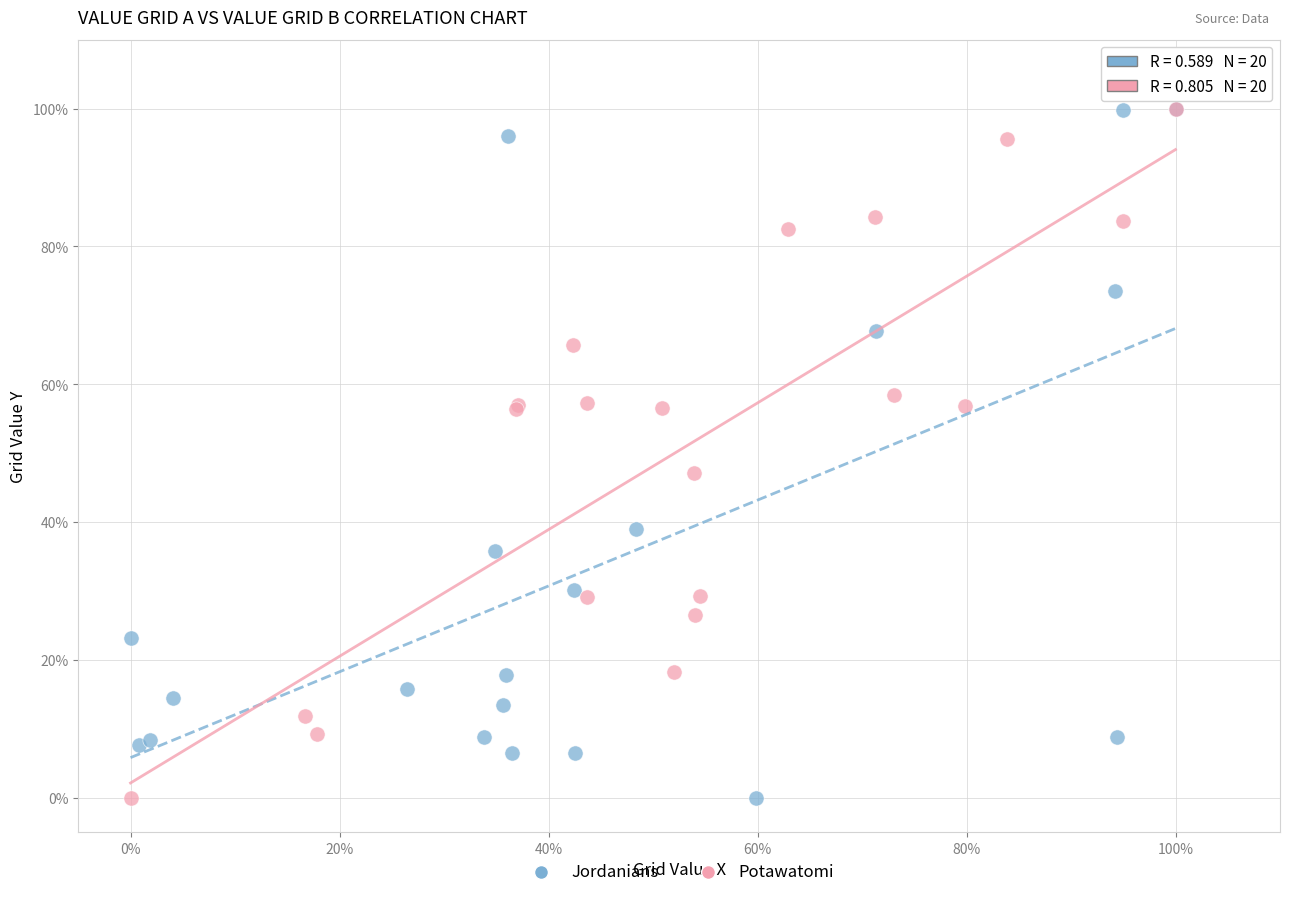

What are all the series names shown in the legend?

Jordanians, Potawatomi